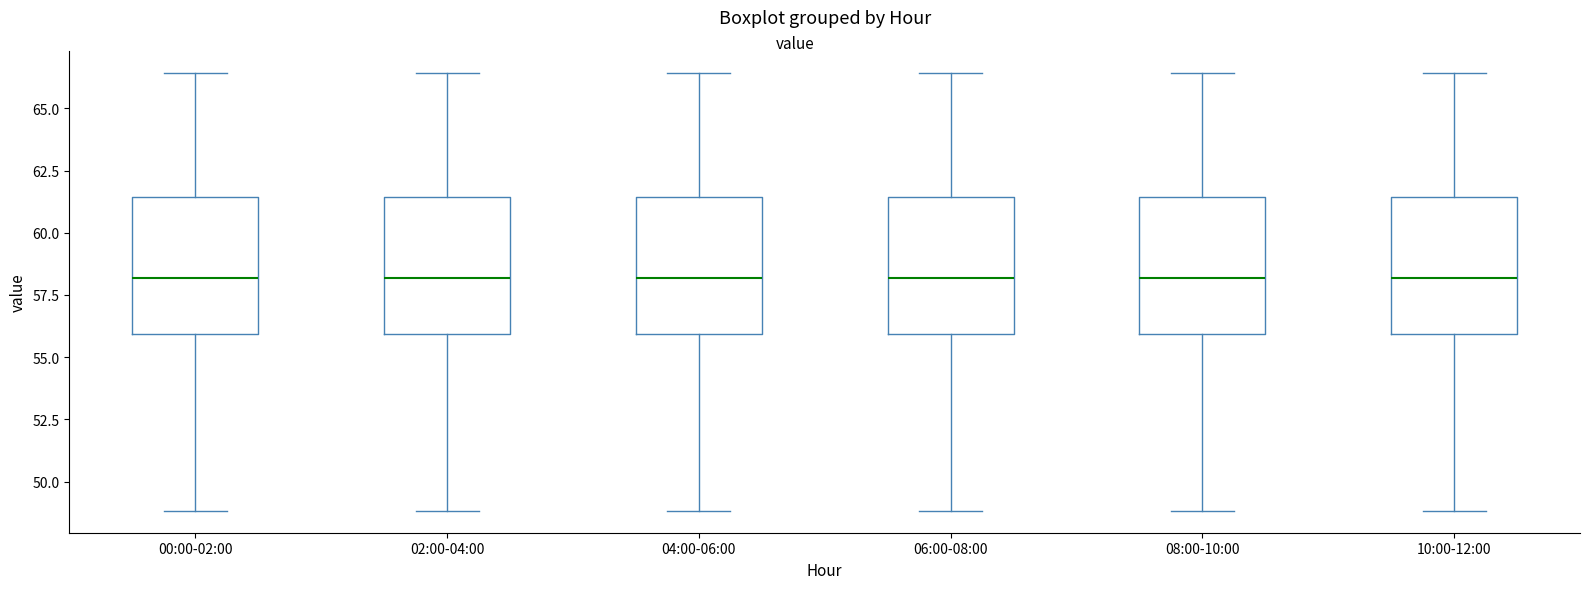

Reading left to right, transcribe this box plot: for each box, give where its median line is, the range the box spans, and where its two whiskers end, as read against the y-axis. The values are not printed on the chart, so give them approximately, as read against the axis.

00:00-02:00: median 58.0, box 56.0 to 61.5, whiskers 49.0 to 66.5
02:00-04:00: median 58.0, box 56.0 to 61.5, whiskers 49.0 to 66.5
04:00-06:00: median 58.0, box 56.0 to 61.5, whiskers 49.0 to 66.5
06:00-08:00: median 58.0, box 56.0 to 61.5, whiskers 49.0 to 66.5
08:00-10:00: median 58.0, box 56.0 to 61.5, whiskers 49.0 to 66.5
10:00-12:00: median 58.0, box 56.0 to 61.5, whiskers 49.0 to 66.5